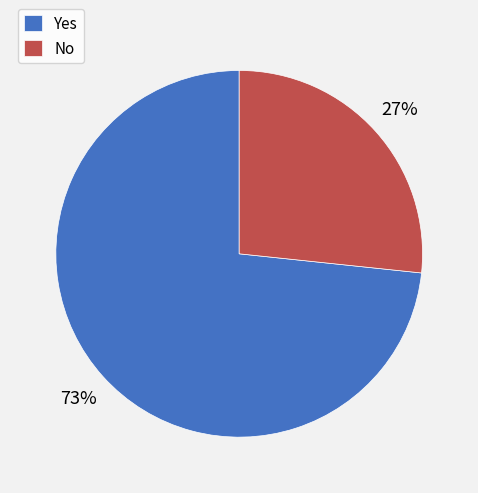

What percentage is the Yes slice, to the nearest percent?

73%